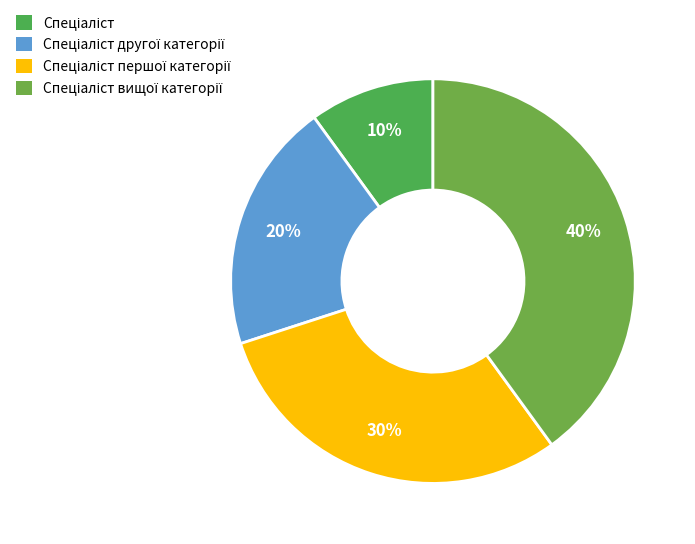

The Спеціаліст slice represents 21% of the pie. True or false?

False